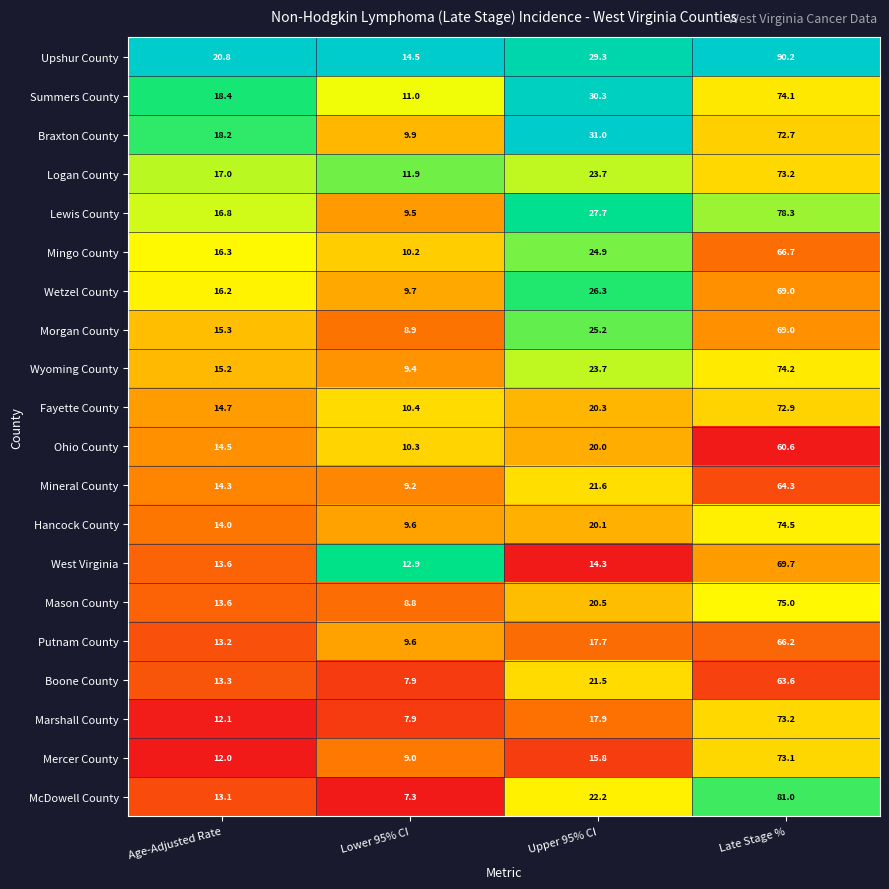

What is the sum of the West Virginia values at Lower 95% CI and Age-Adjusted Rate?

26.5